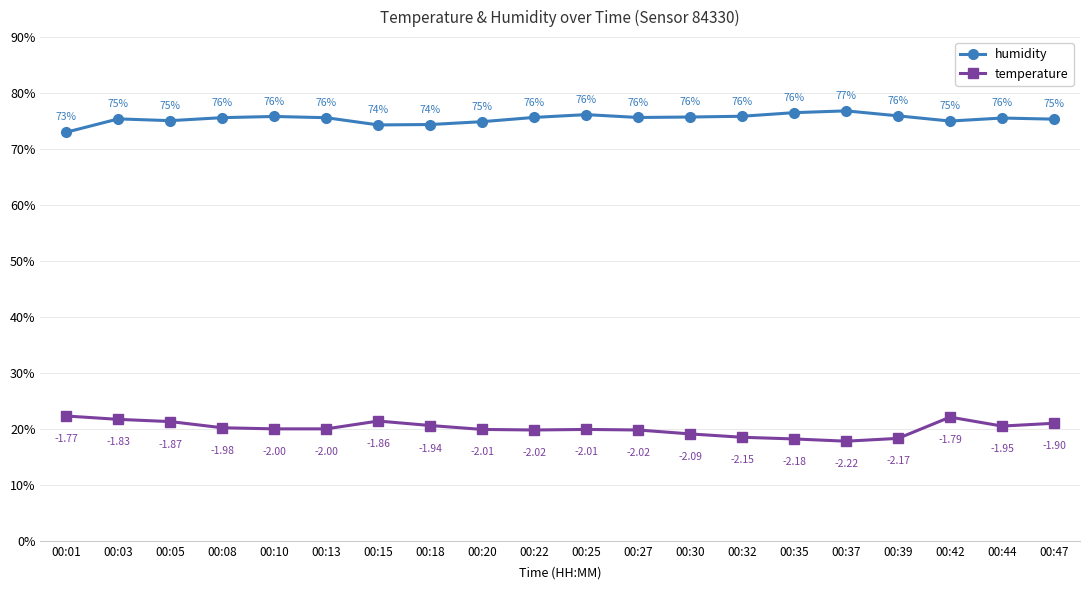

True or false: humidity has more than 2 points higher than both neighbors.

True